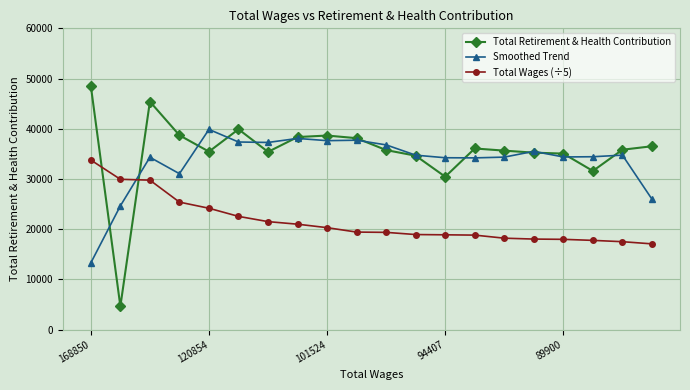

What is the value of the Total Wages (÷5) point at the 17th from the left?

17980.0